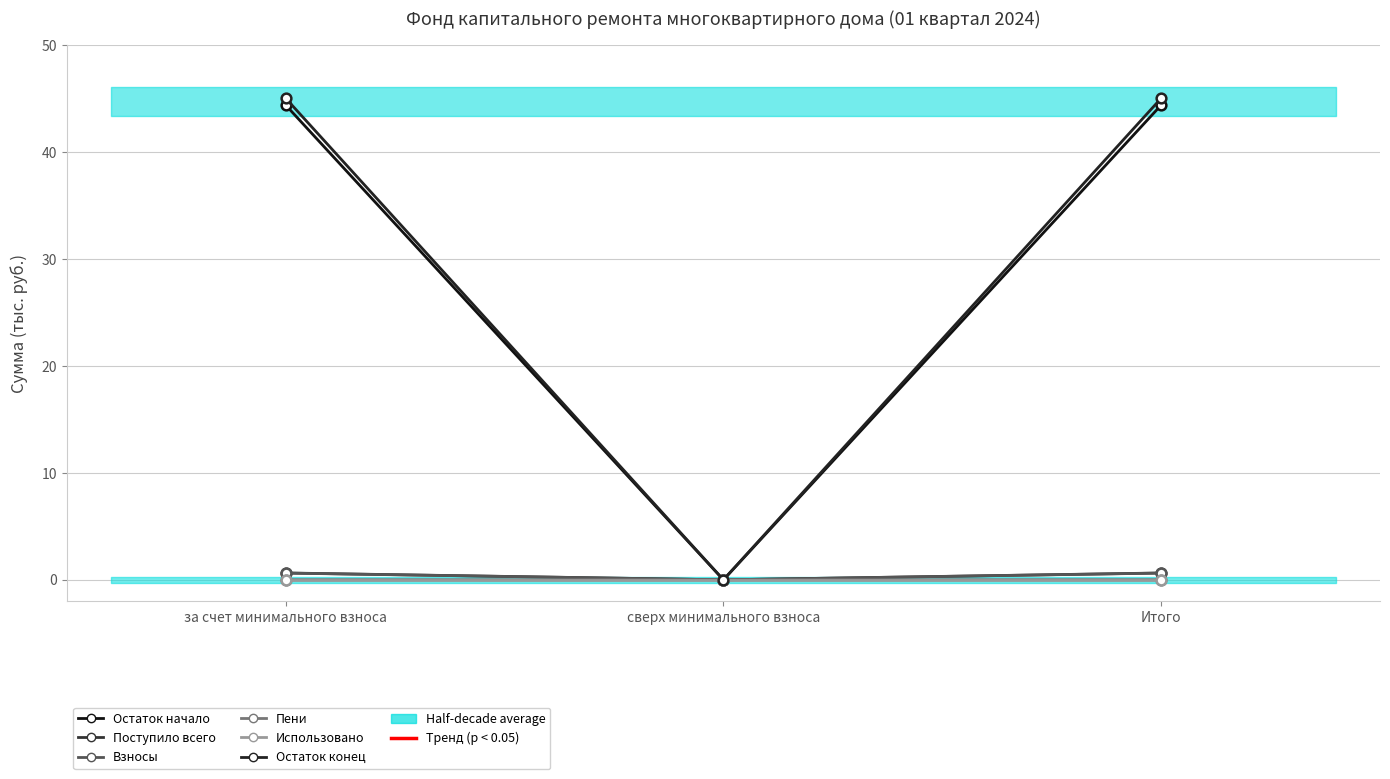

What is the difference between the highest and lowest values at Итого?

45.0